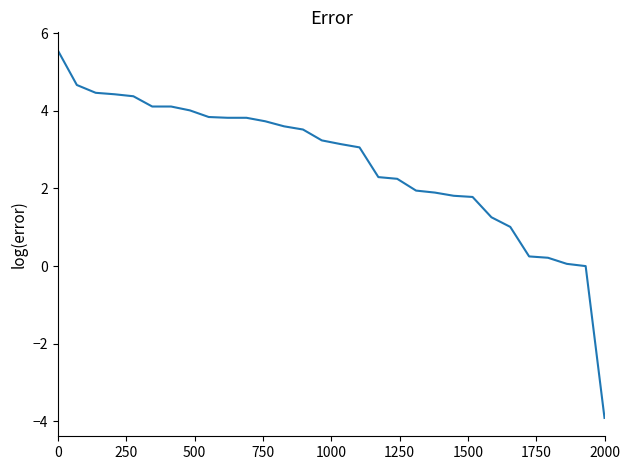

What is the difference between the maximum and minimum values?

9.5